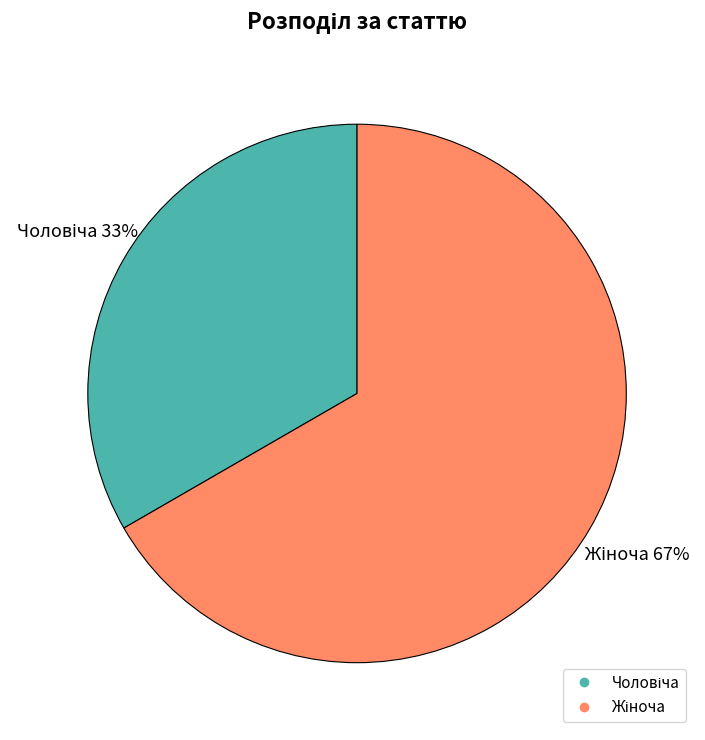

To the nearest percent, what is the average slice percentage?

50%